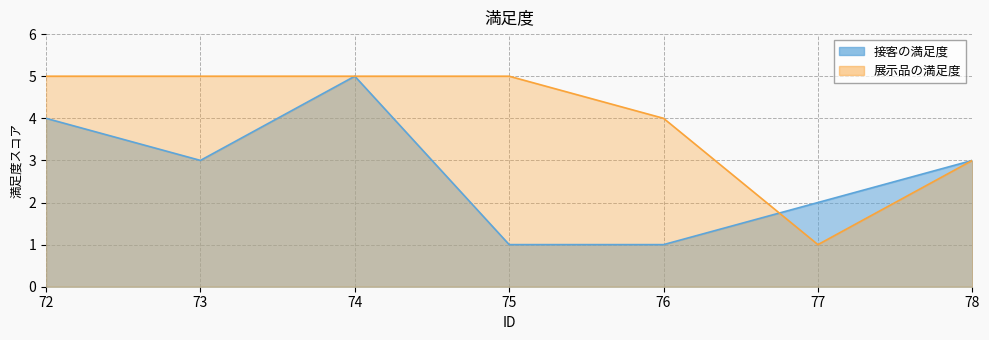

At which category does the chart reach its minimum across all series?

75